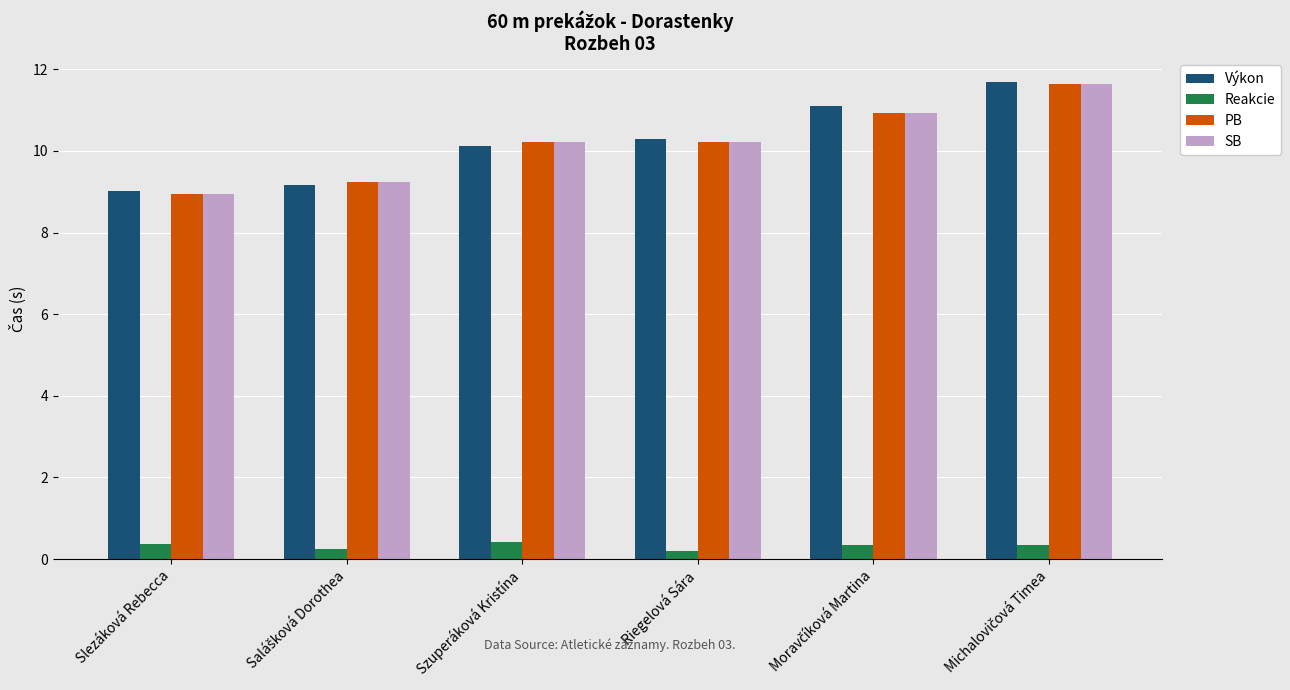

What is the difference between the maximum and minimum values in the PB series?

2.7